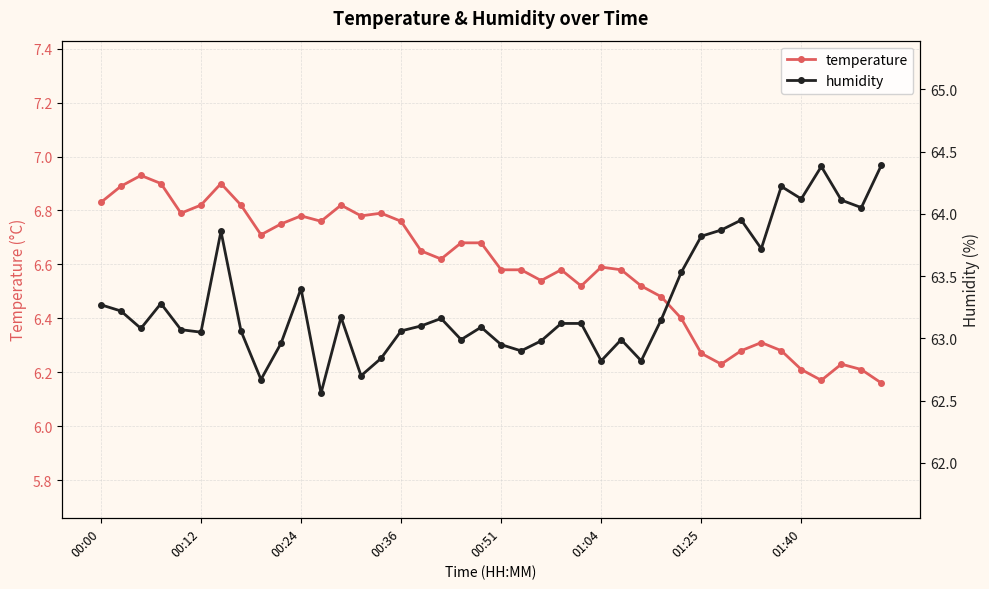

Which series has the widest spread of values?

humidity